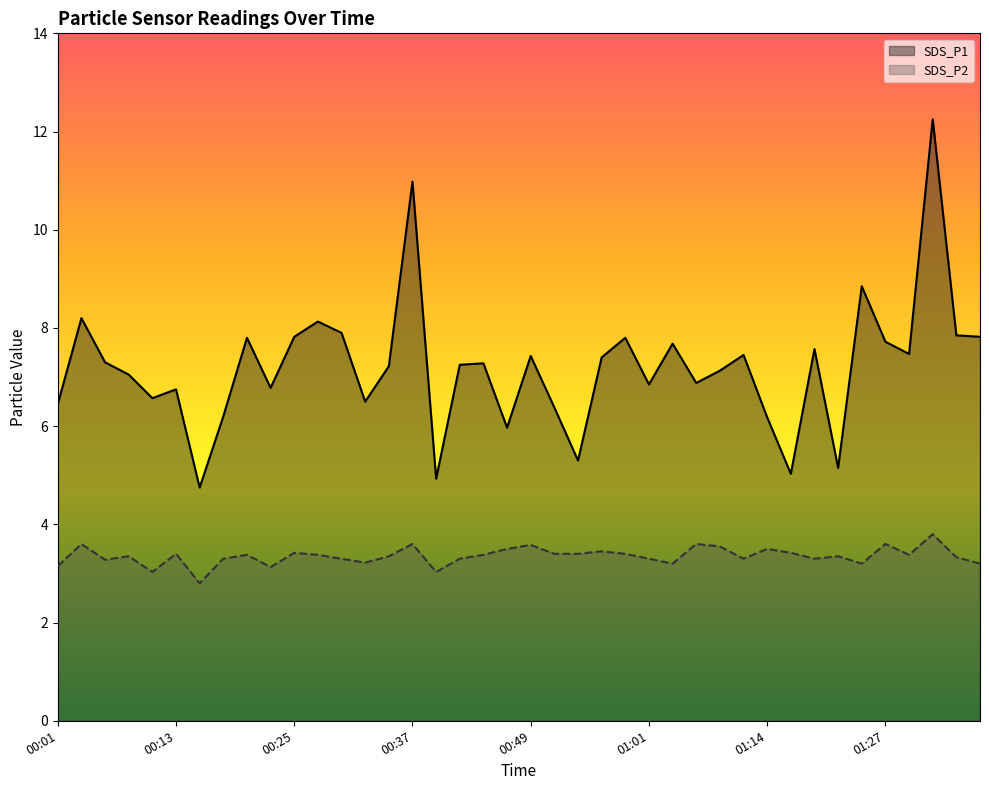

Is it true that SDS_P1 equals 7.7 at 01:27?

True